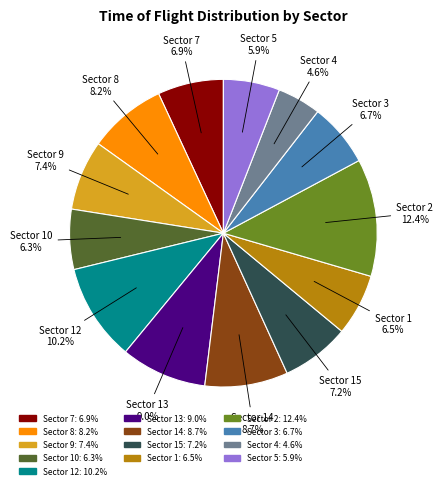

Is there a majority slice in this chart?

No